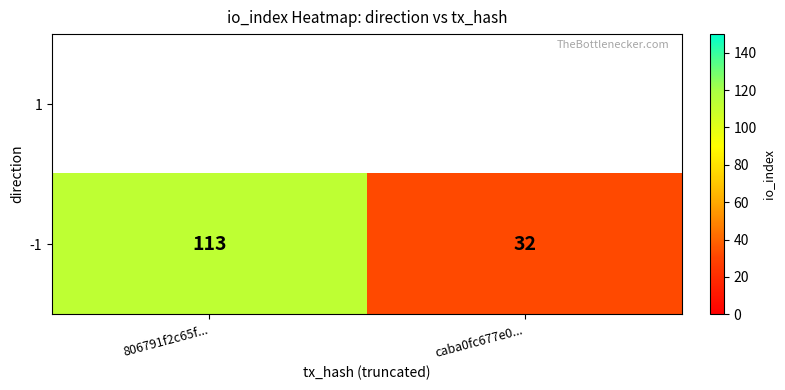

Which category has the highest value across all series?

806791f2c65f...